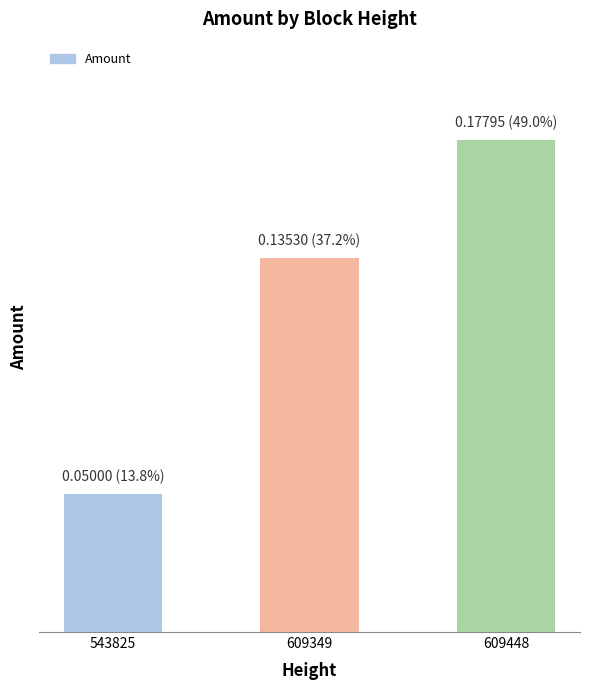

Does the chart contain any negative values?

No